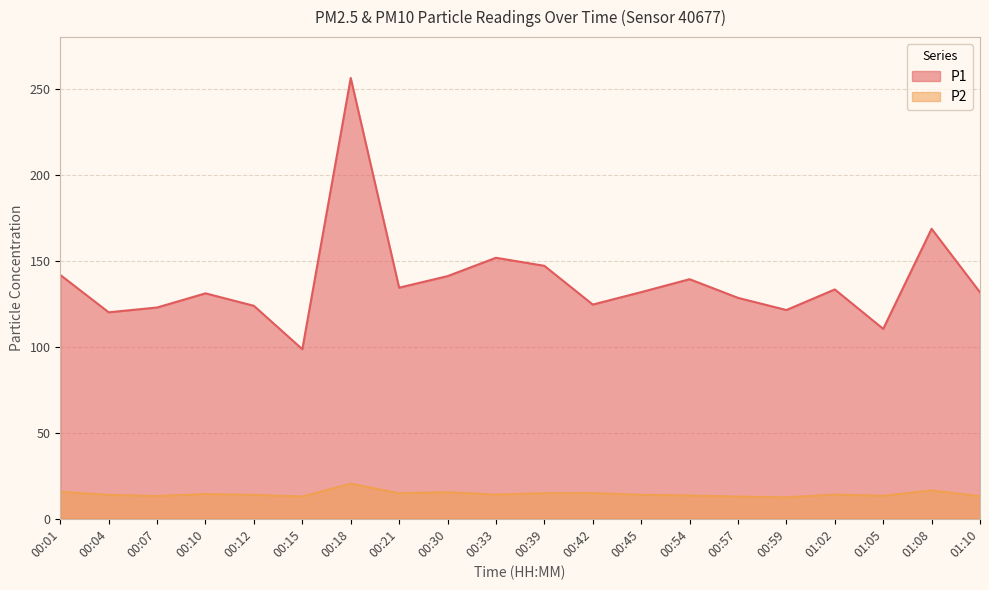

What is the sum of the P2 values at 00:54 and 00:18?

34.0